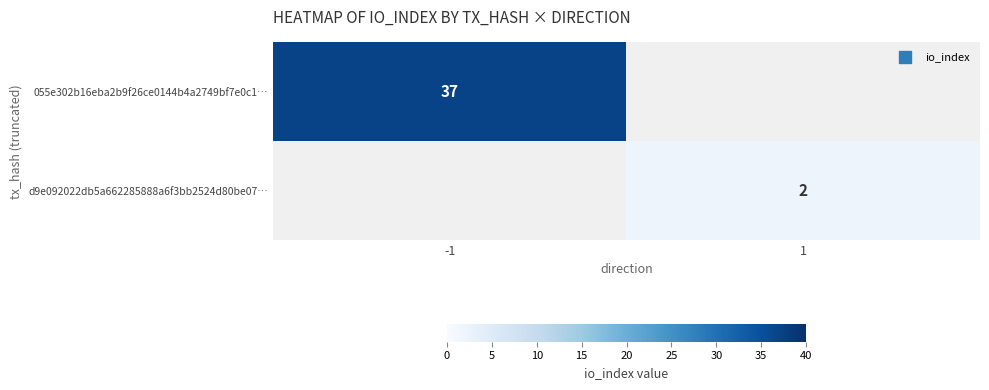

Which series has the largest range (max minus min)?

055e302b16eba2b9f26ce0144b4a2749bf7e0c1…